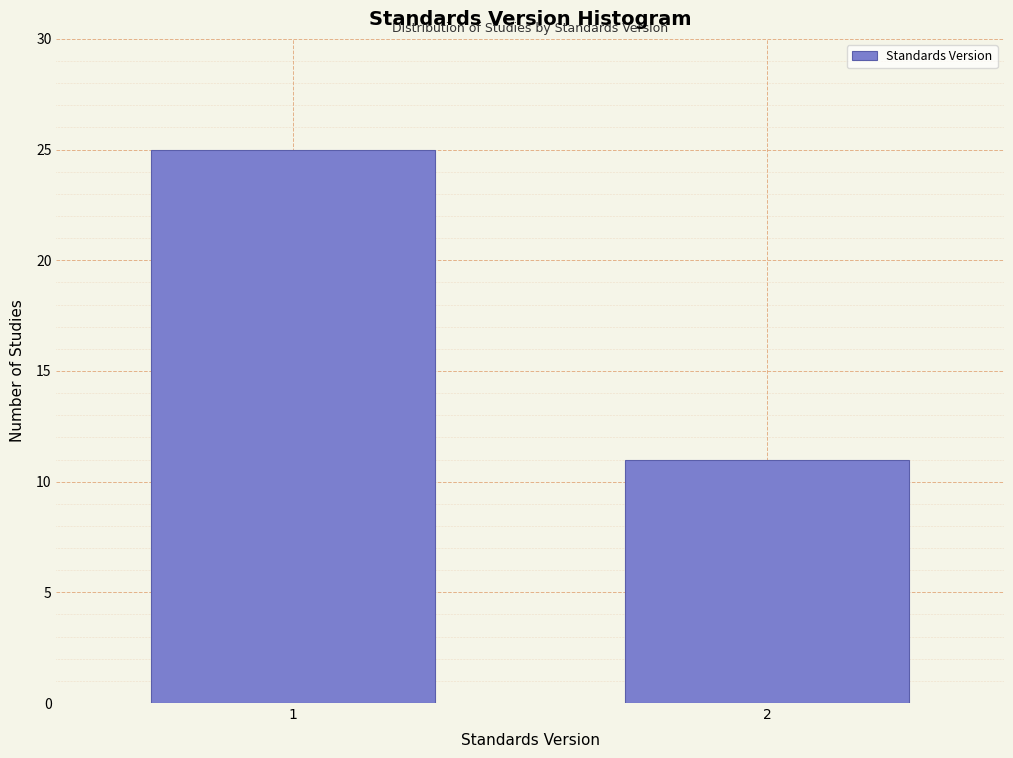

Reading left to right, list all the values displayed in this chart.

25	11